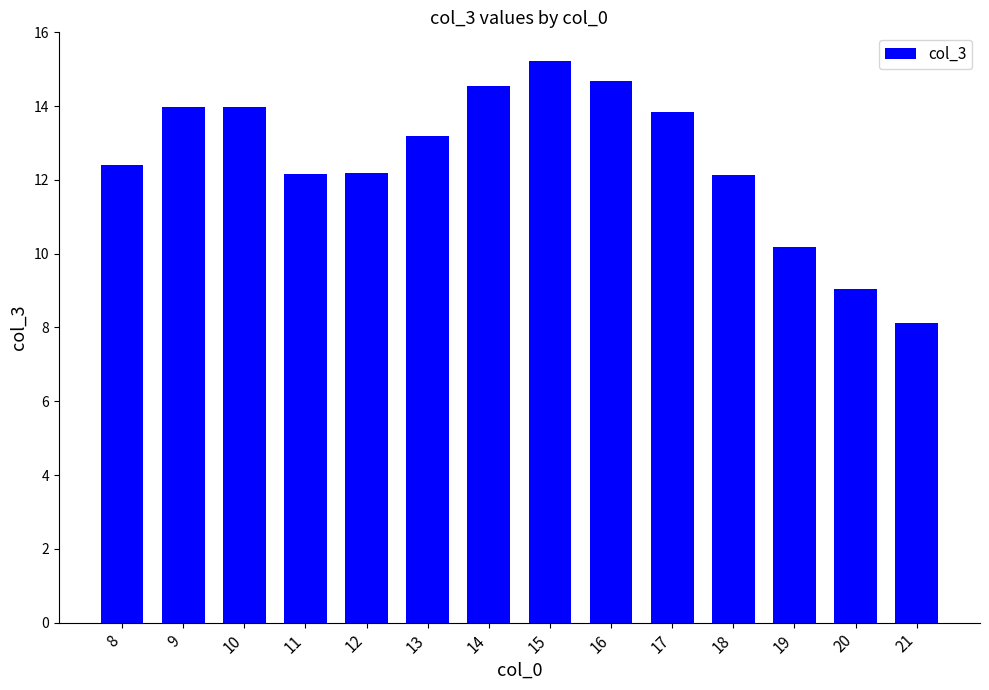

Are the bars grouped side by side (vs. stacked)?

No